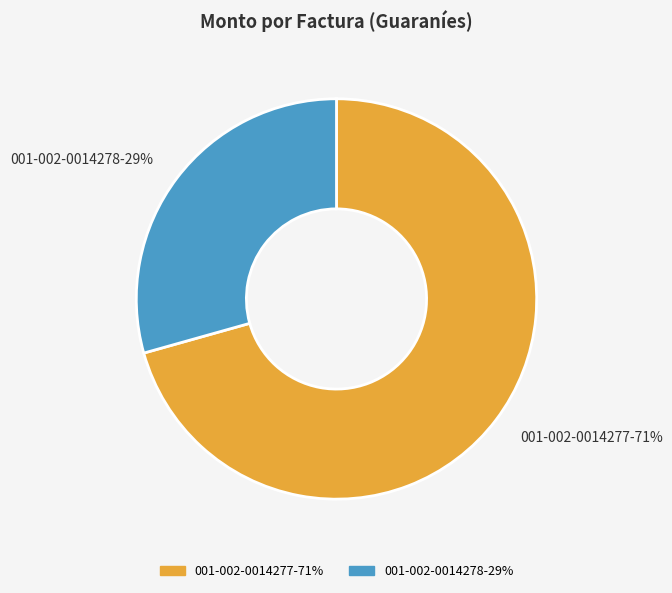

What is the largest slice in the pie chart?

001-002-0014277